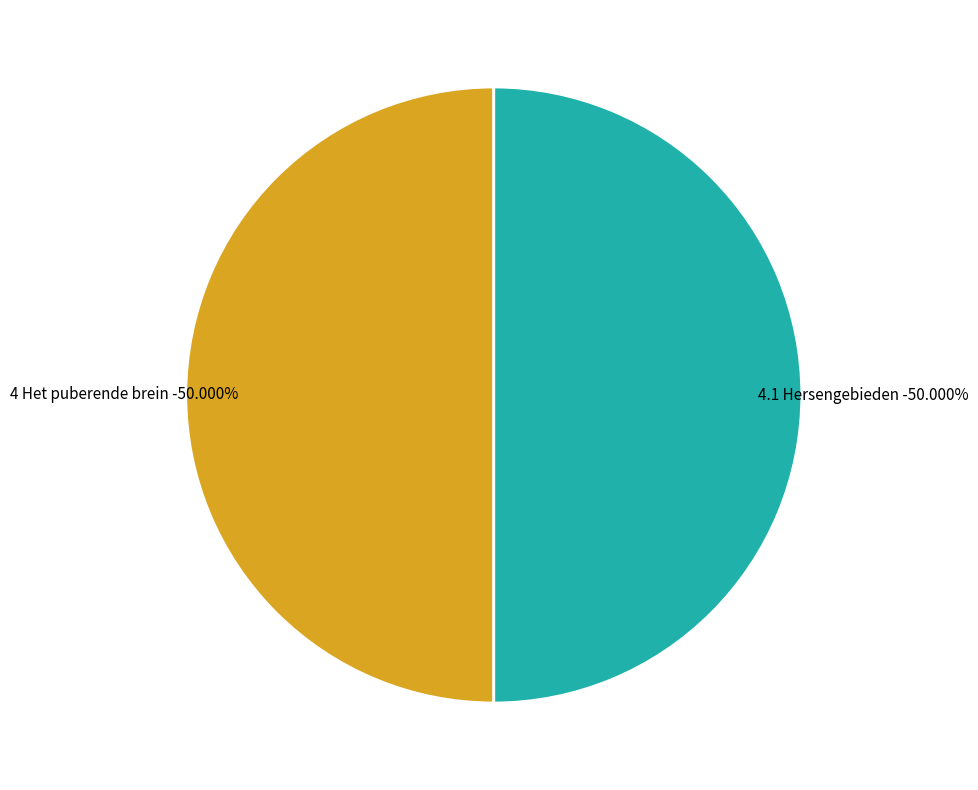

The 4 Het puberende brein slice represents 50% of the pie. True or false?

True